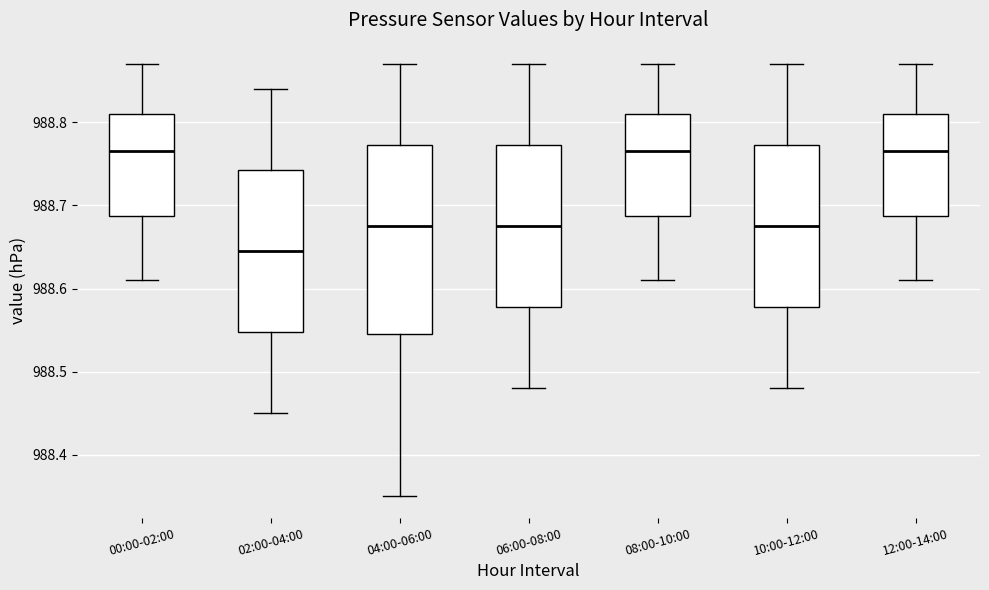

Comparing the boxes themselves (not the whiskers), which one is the tallest?

04:00-06:00